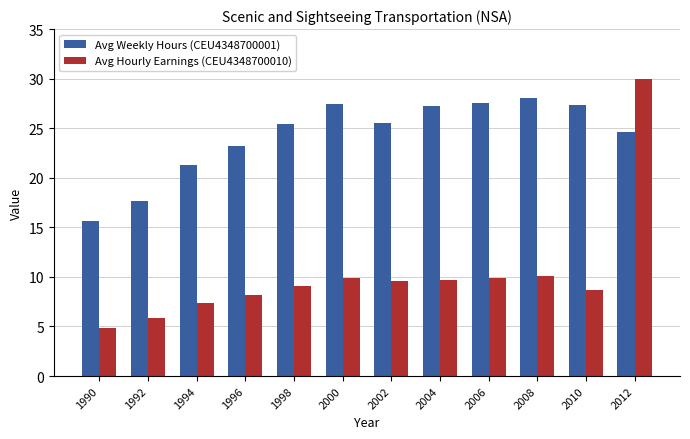

The value of Avg Weekly Hours (CEU4348700001) at 1992 is 8.9. True or false?

False